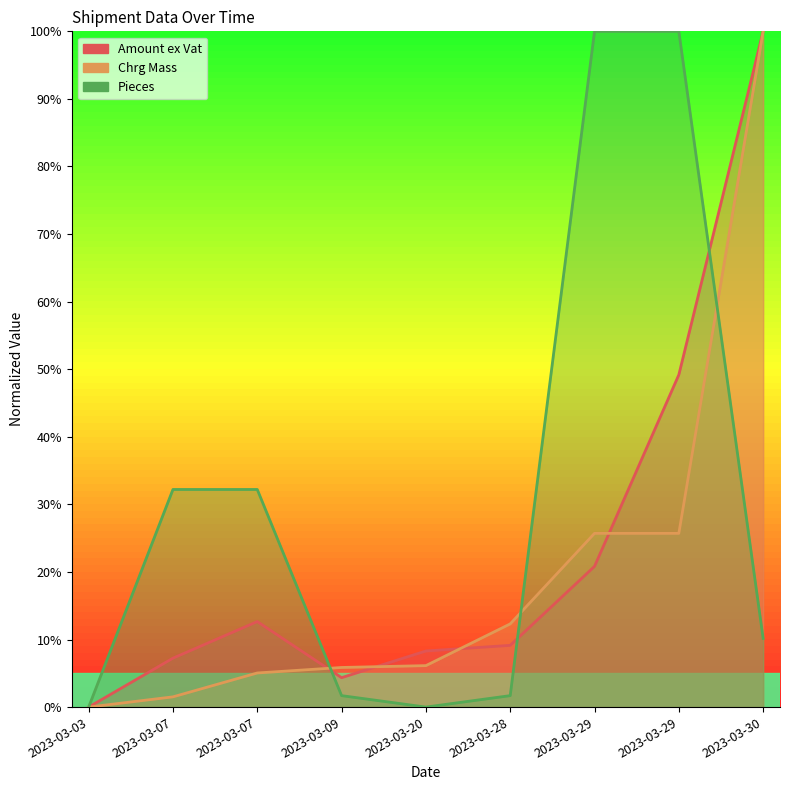

After their last crossing, which series has the higher values: Amount ex Vat or Pieces?

Amount ex Vat